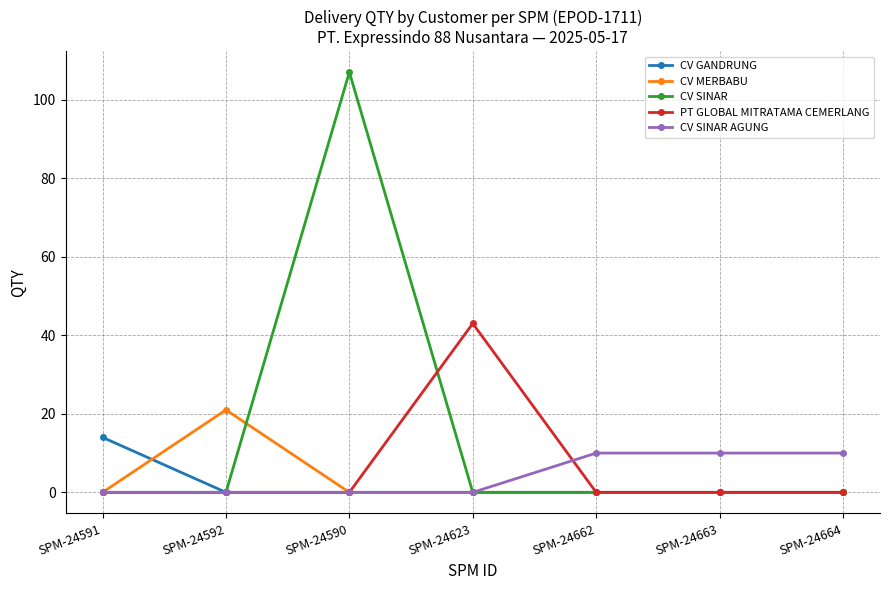

What is the difference between the maximum and minimum values in the CV GANDRUNG series?

14